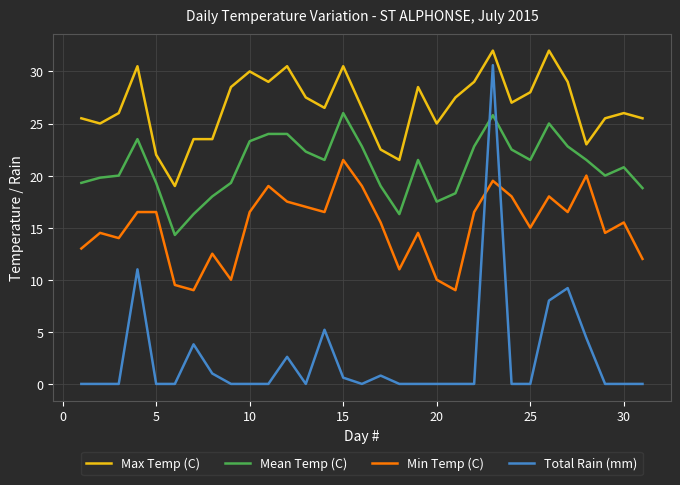

Rank the series by their average value, from highest to lowest.

Max Temp (C), Mean Temp (C), Min Temp (C), Total Rain (mm)